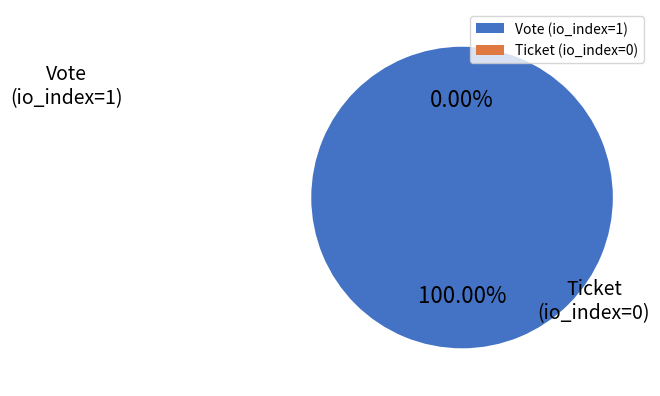

To the nearest percent, what is the difference between the largest and smallest slice percentages?

100%